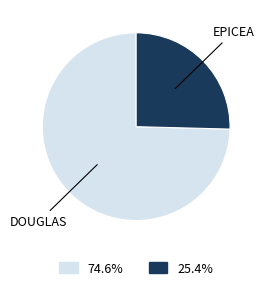

Combined, do 25.4% and 74.6% account for over 50%?

Yes